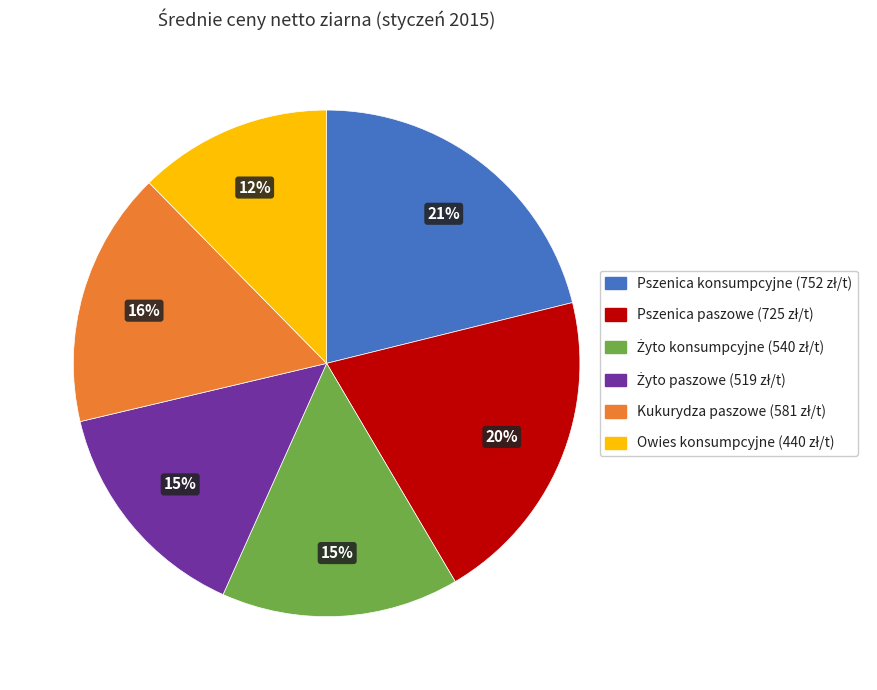

Is there any slice that represents more than half of the pie?

No